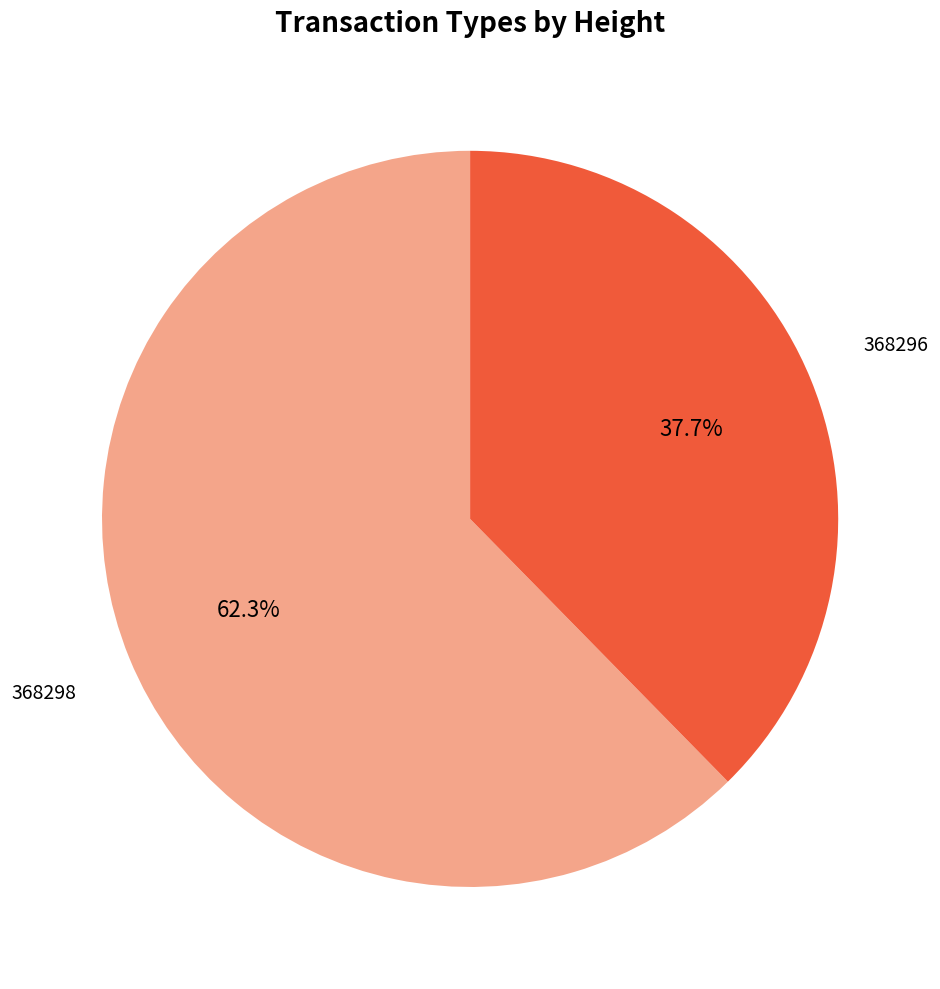

Does any single category account for the majority?

Yes